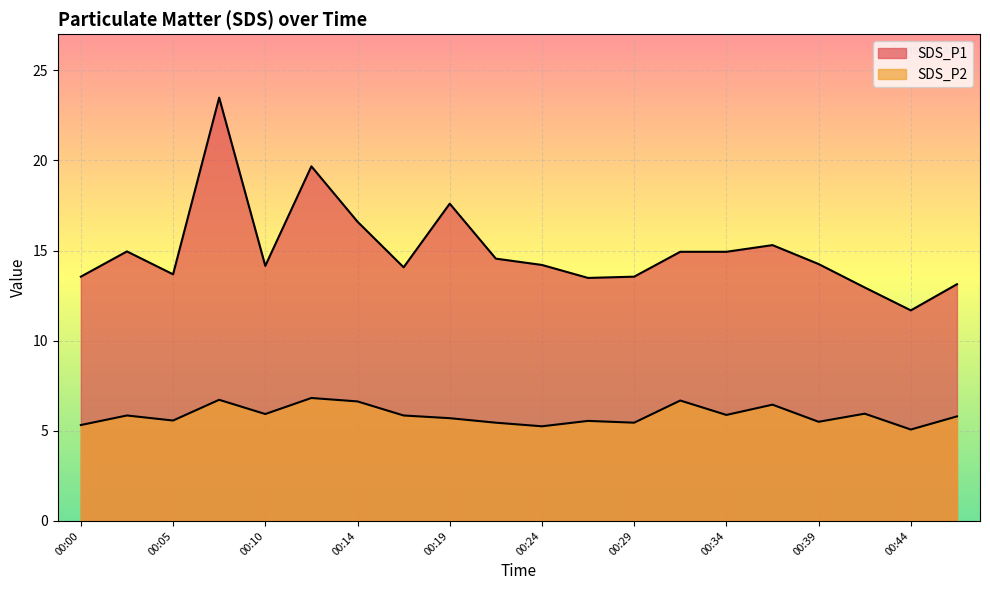

Is the value of SDS_P2 at 00:05 greater than the value of SDS_P1 at 00:02?

No